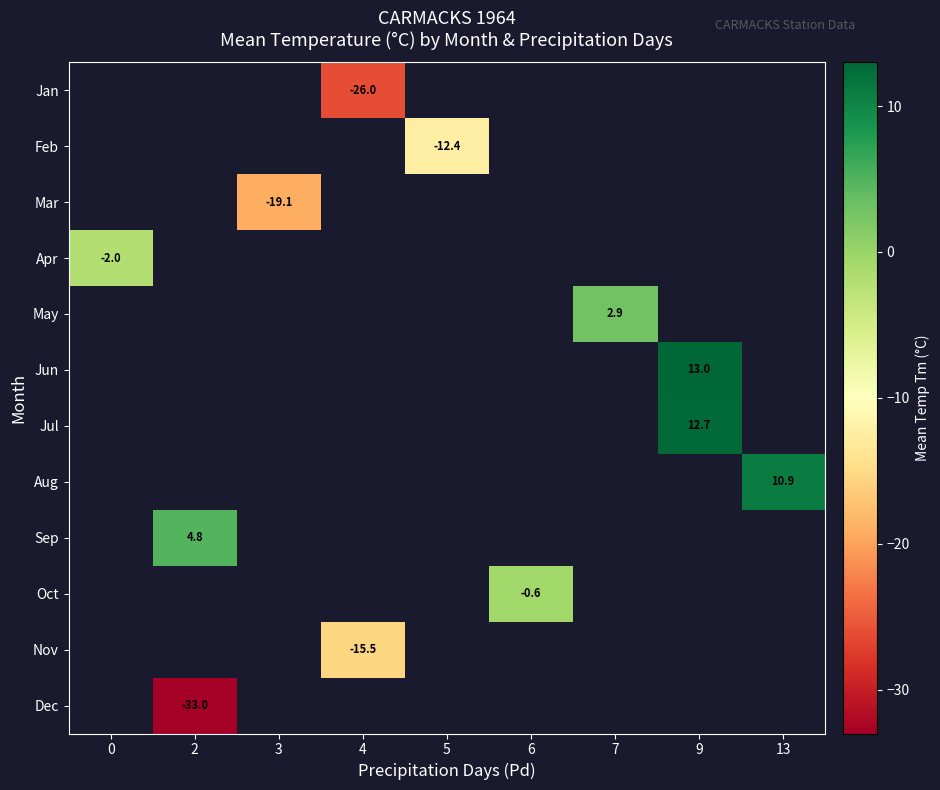

What is the minimum value shown in the chart?

-33.0